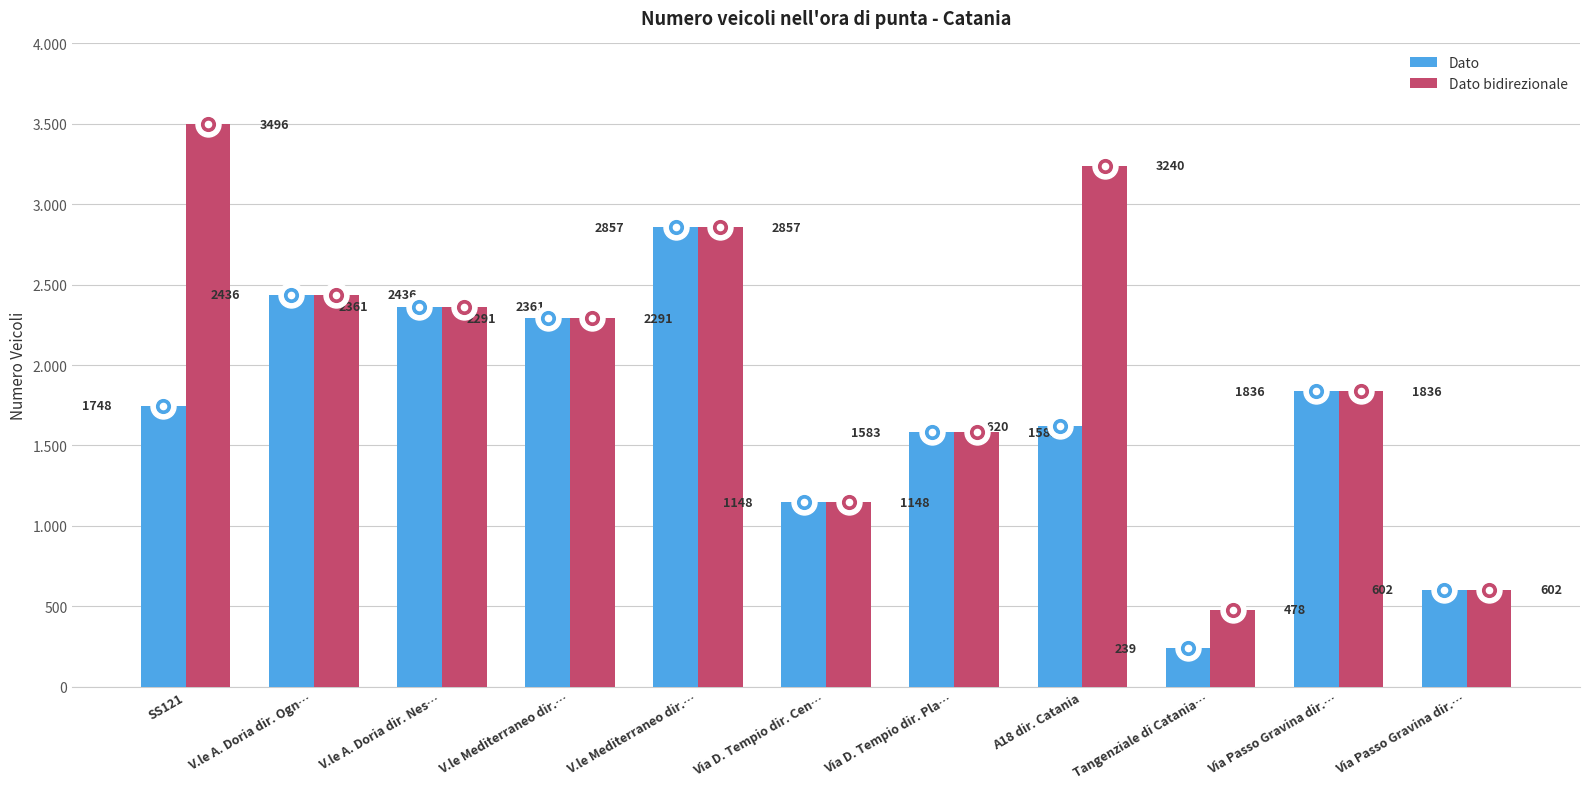

Between Via D. Tempio dir. Cen… and Tangenziale di Catania…, which is larger?

Via D. Tempio dir. Cen…